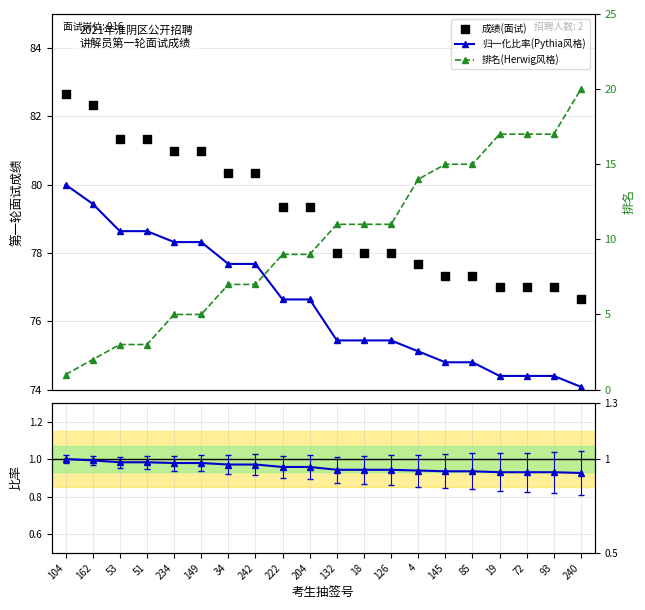

At how many categories does at least one series exceed 46?

20